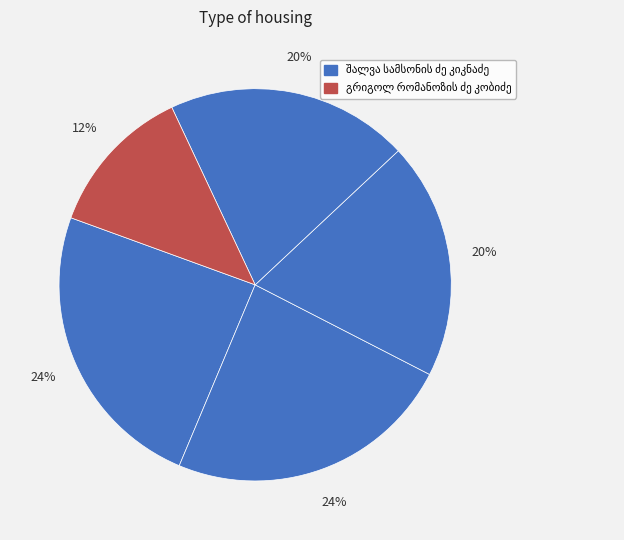

Does მიხეილ ივანეს ძე კაკაბაძე account for over 50% of the chart?

No